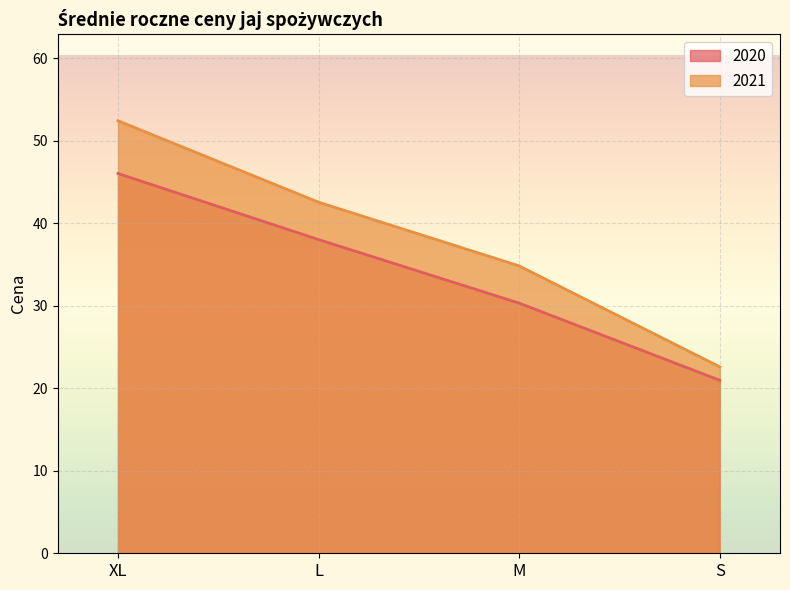

True or false: 2020 and 2021 cross at least once.

False